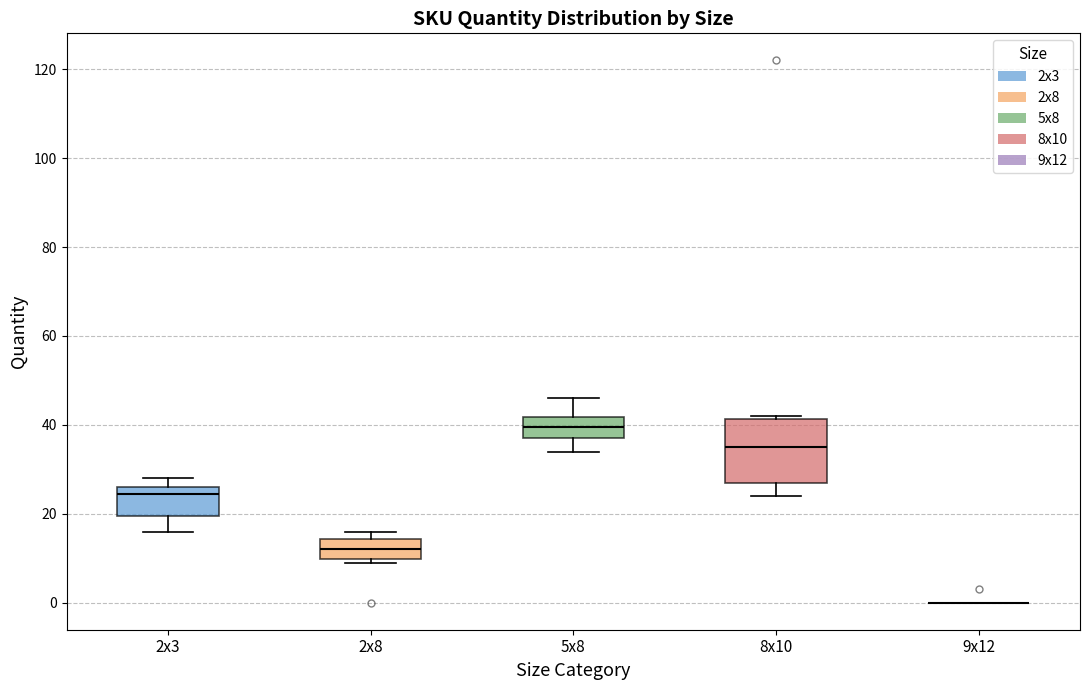

Where is the lower edge of the box for 8x10 on the y-axis? The values are not printed on the chart, so give them approximately, as read against the axis.

28